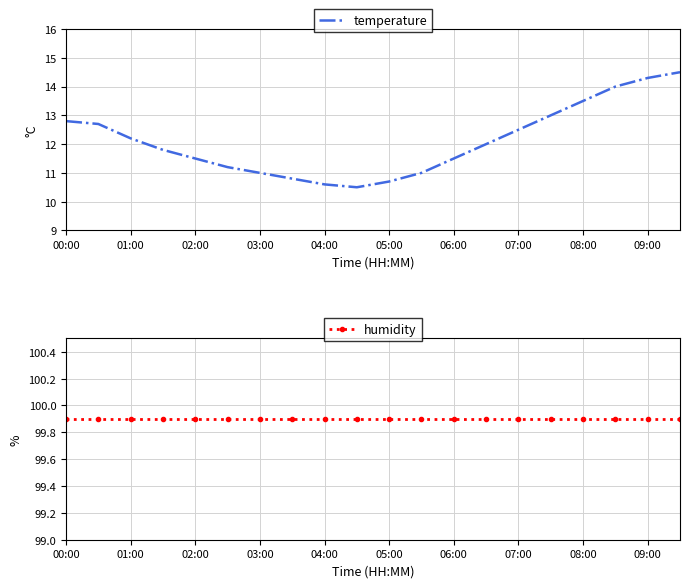

The value of humidity at 15 is 31.4. True or false?

False